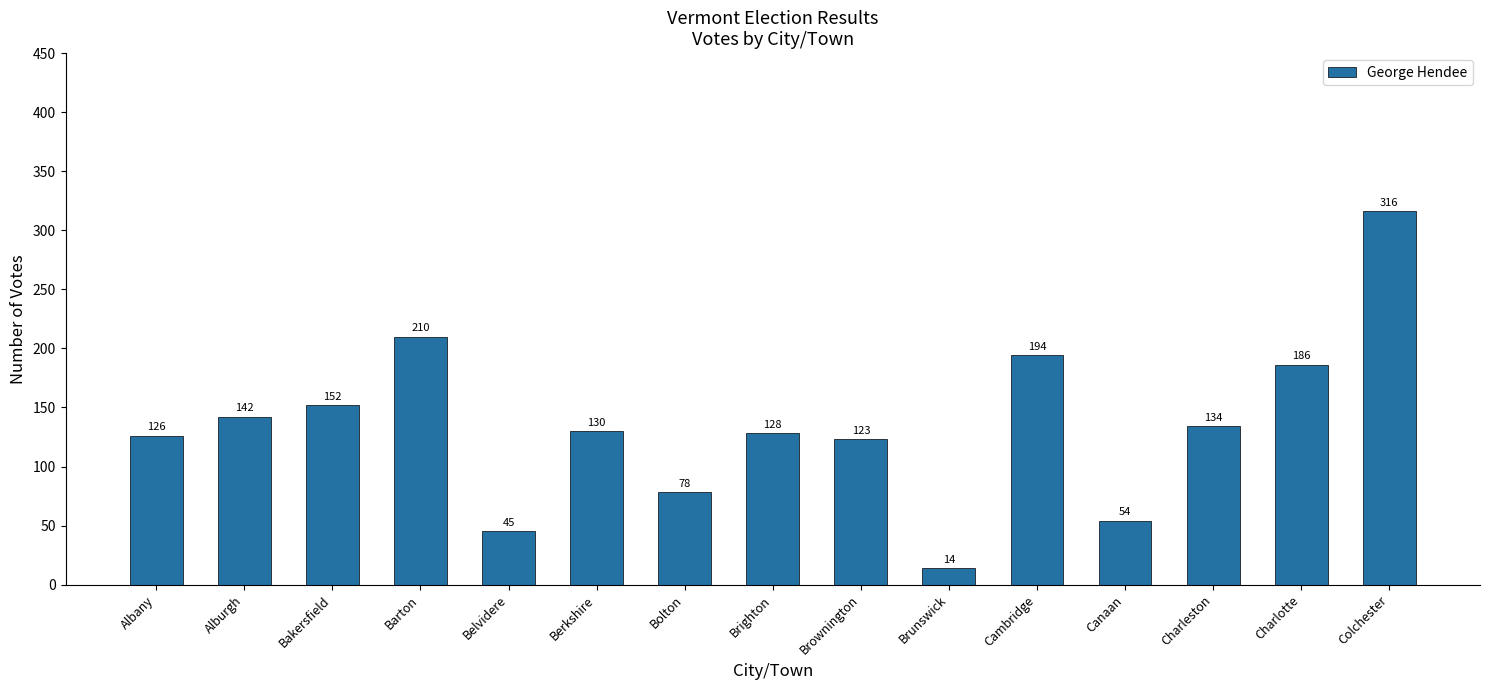

Where is the data nearest to the value 165?

Bakersfield